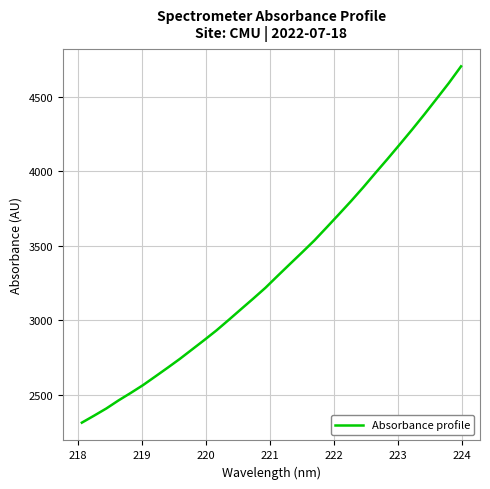

What is the difference between the maximum and minimum values?

2387.4